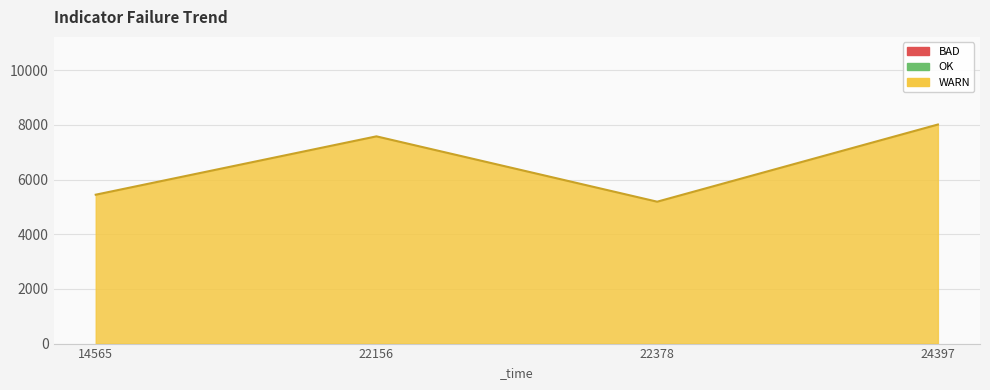

Approximately how many times larger is the value at 22378 compared to 24397?

0.6